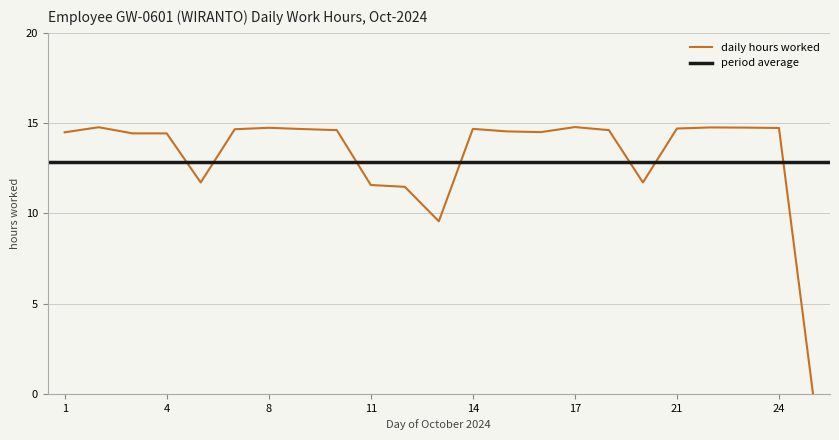

Reading left to right, extract all data points from this chart.

14.5	14.8	14.4	14.4	11.7	14.7	14.7	14.7	14.6	11.6	11.5	9.6	14.7	14.5	14.5	14.8	14.6	11.7	14.7	14.8	14.8	14.7	0.0